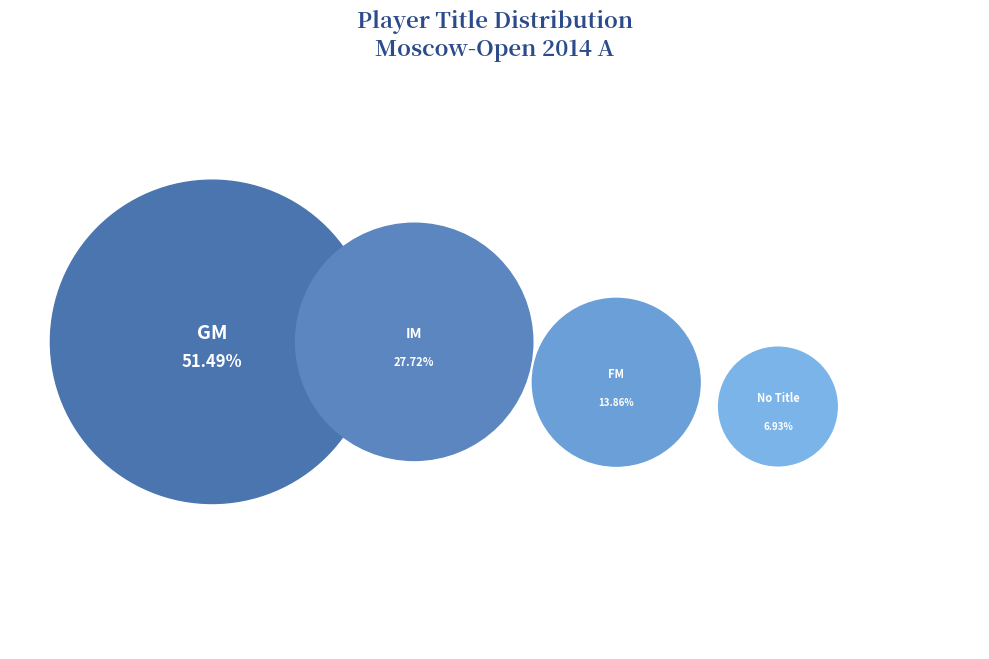

Which slice represents more than half of the pie?

GM